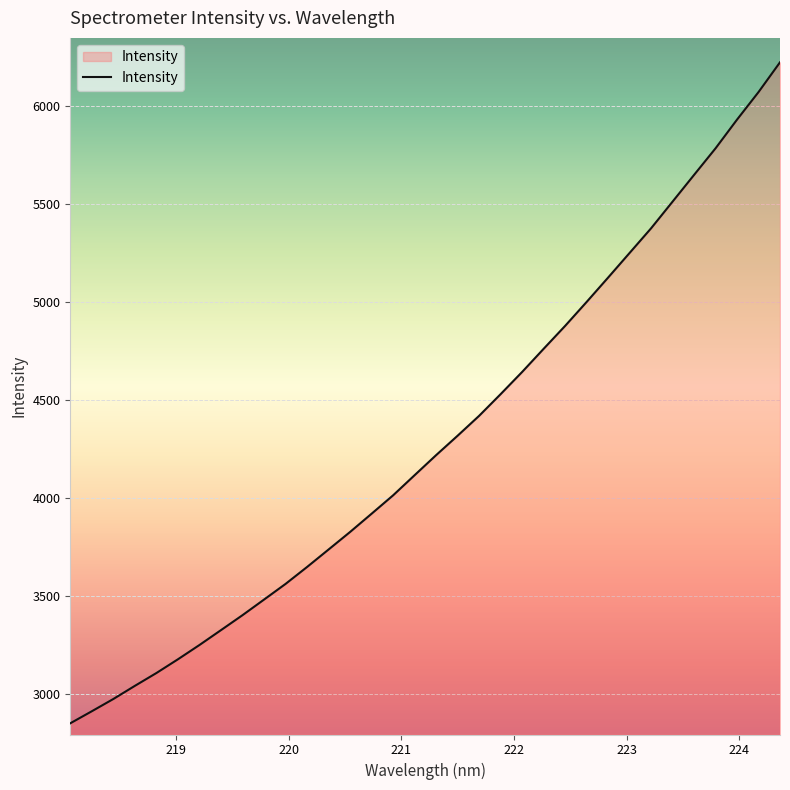

How many lines are shown in the chart?

1